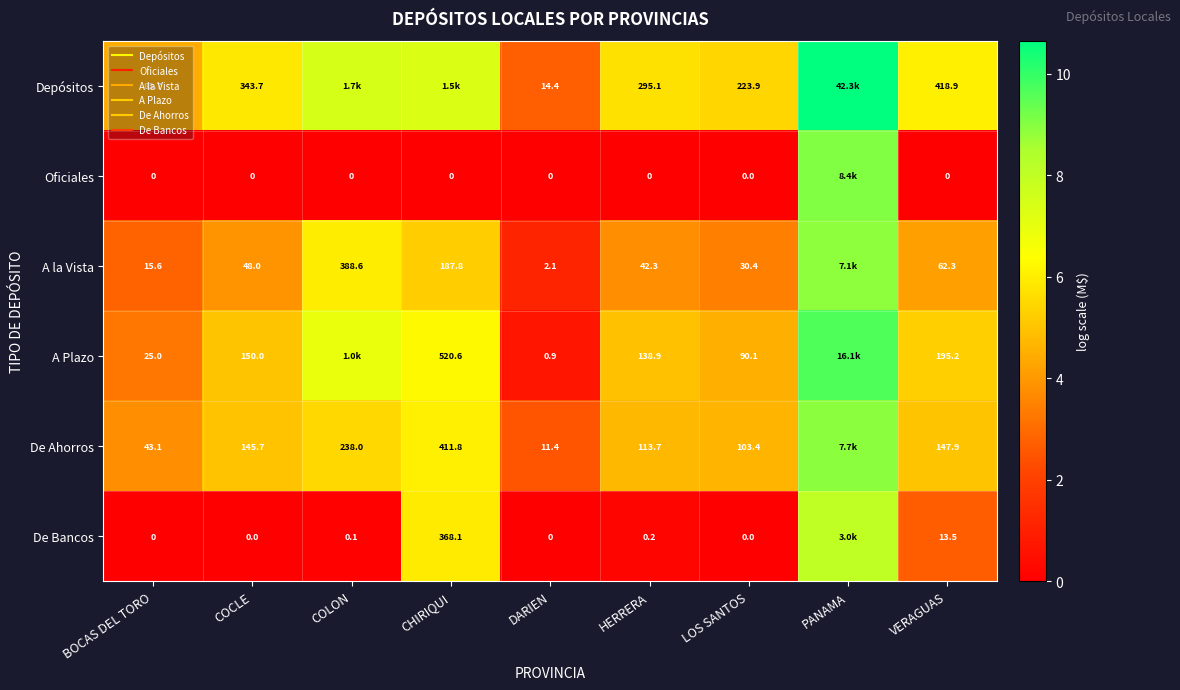

Is it true that Depósitos equals 5.4 at LOS SANTOS?

True